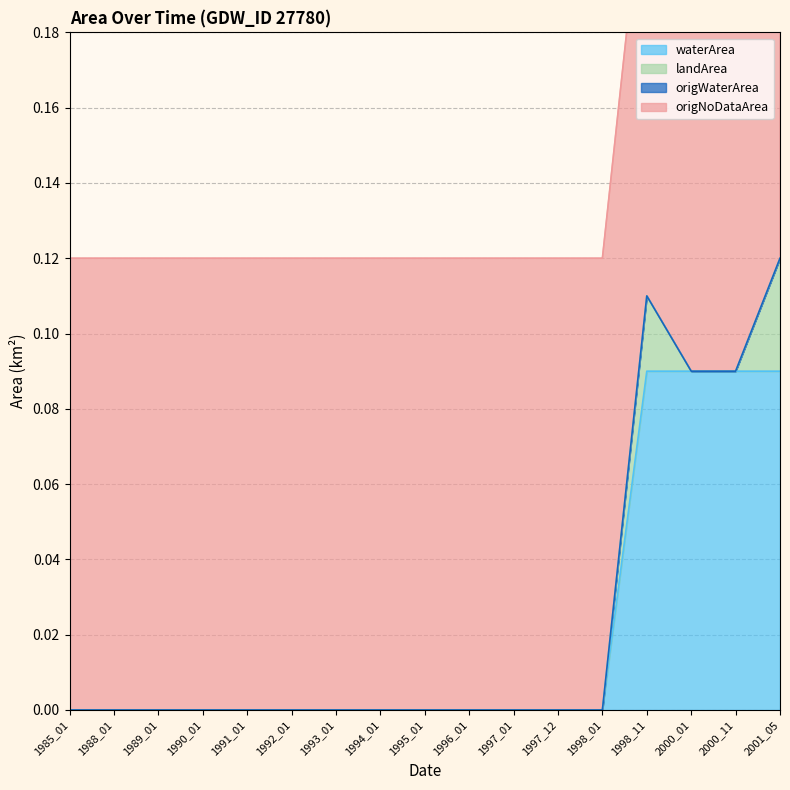

Which series has the largest total across all categories?

origNoDataArea